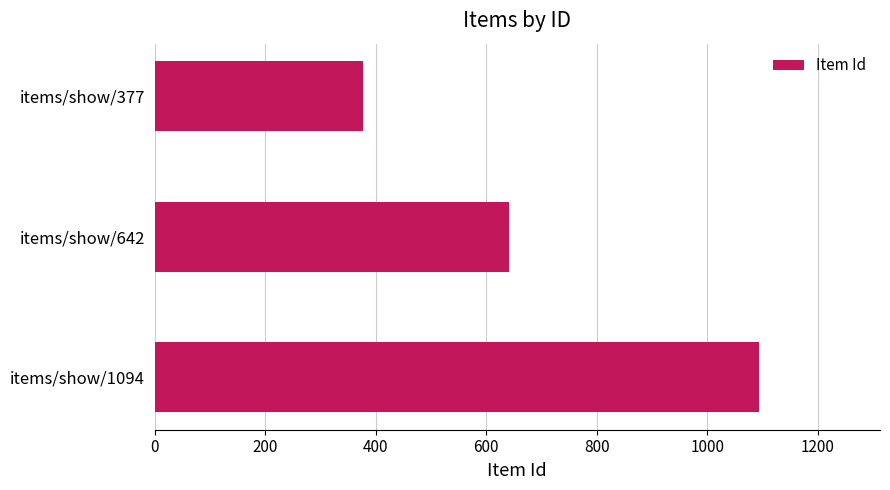

Reading bottom to top, what are all the values shown in this chart?

items/show/1094=1094	items/show/642=642	items/show/377=377